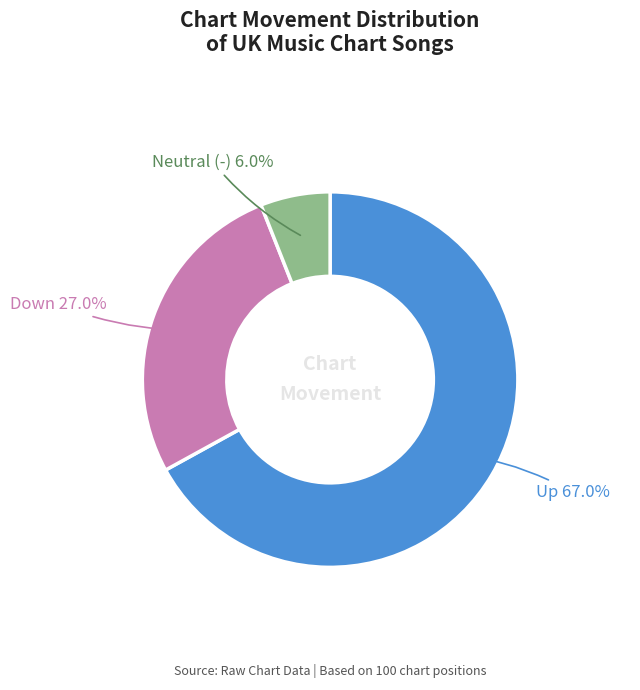

Is there a majority slice in this chart?

Yes